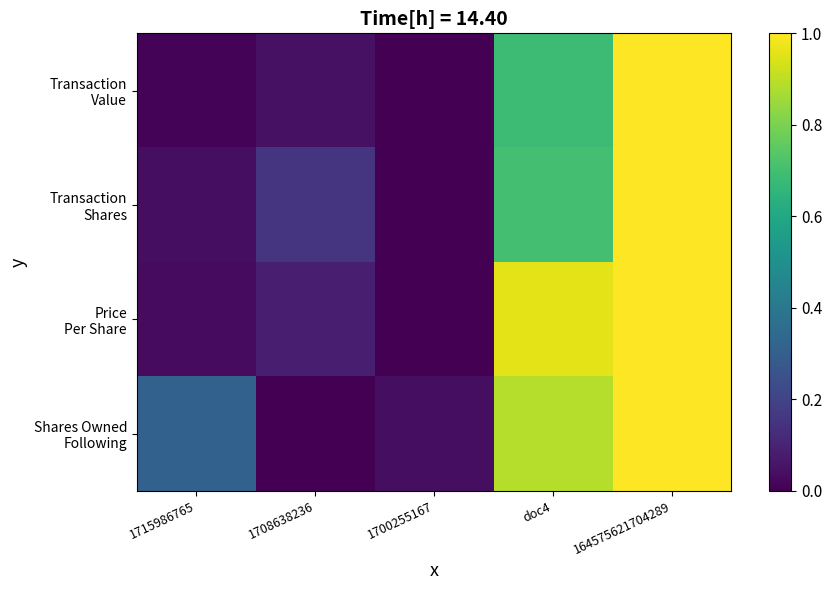

Which has a higher value, 164575621704289 or 1708638236?

164575621704289